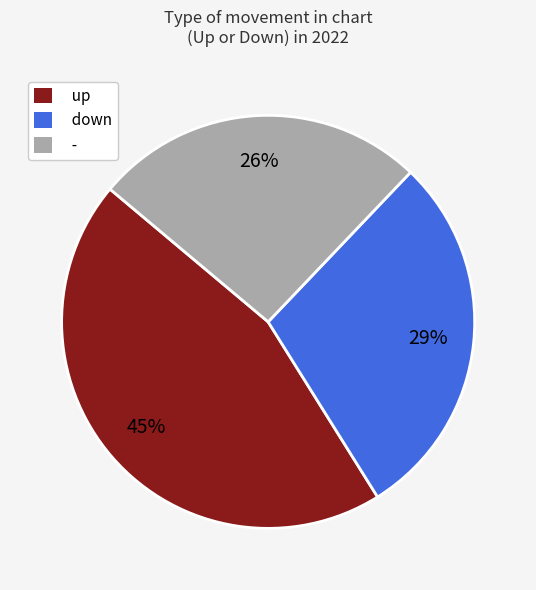

To the nearest percent, what is the combined percentage of - and up?

71%